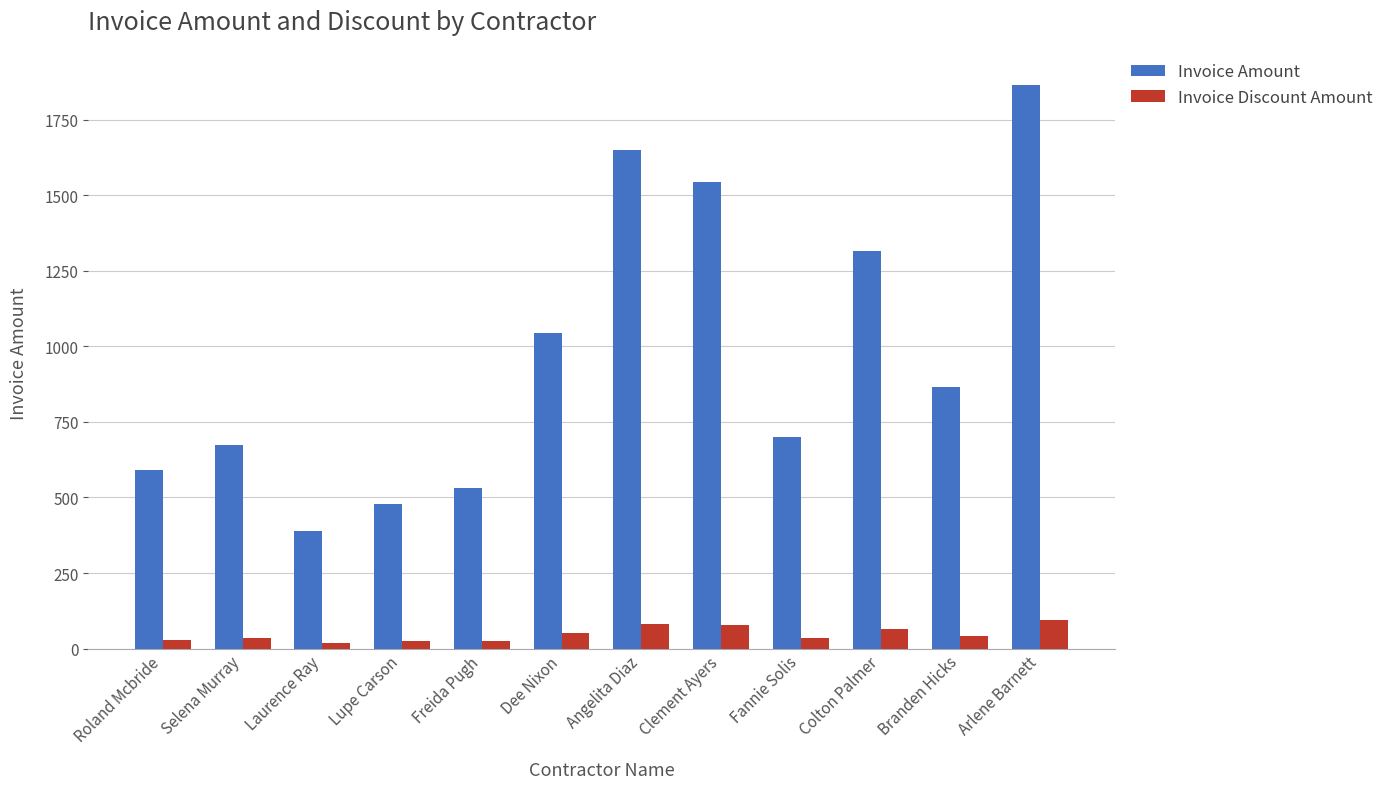

List the series in order of their peak value, lowest first.

Invoice Discount Amount, Invoice Amount